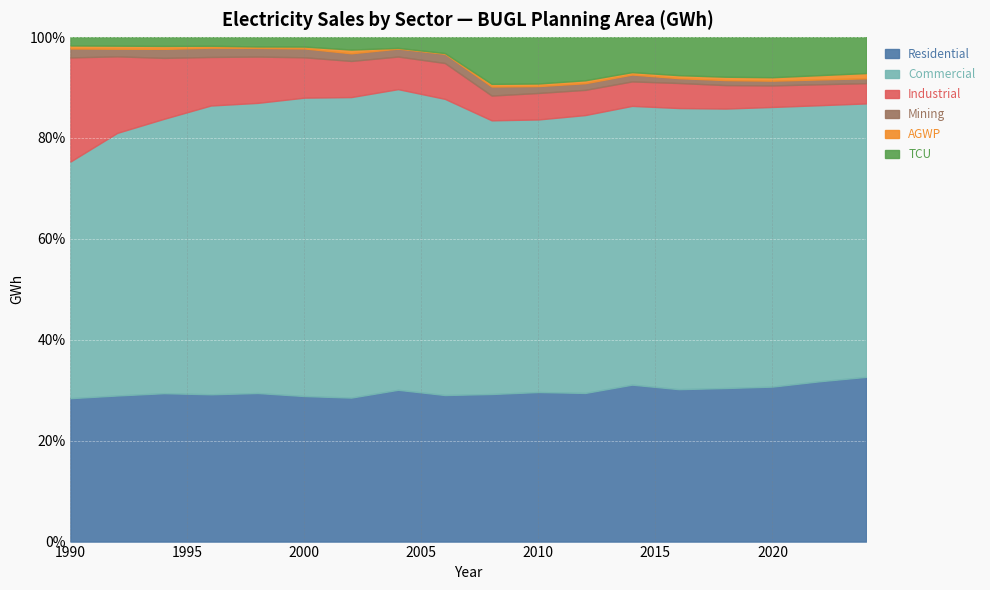

What is the sum of all Industrial values?

2852.1